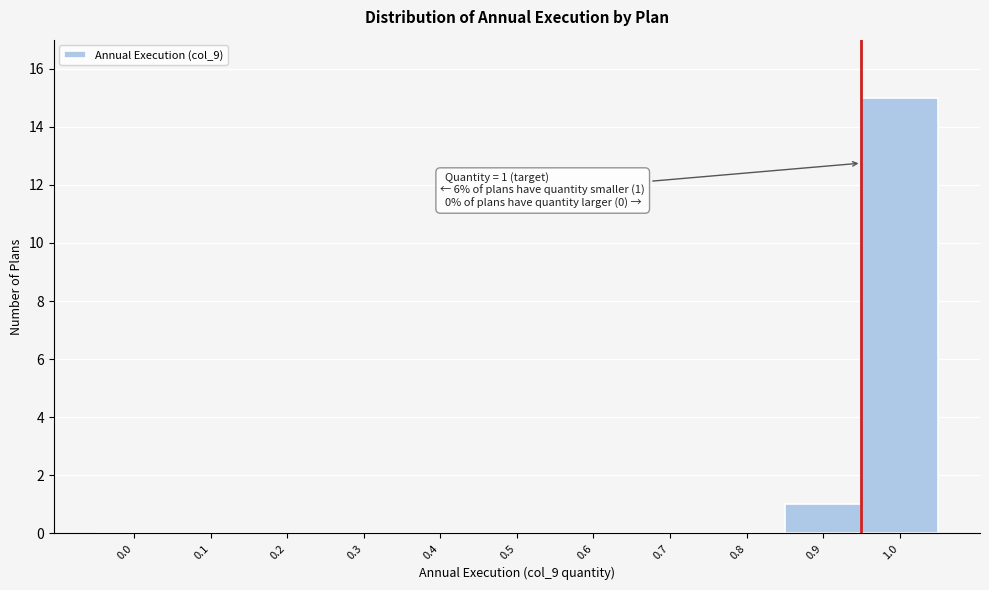

Reading right to left, extract all data points from this chart.

1.0=15	0.9=1	0.8=0	0.7=0	0.6=0	0.5=0	0.4=0	0.3=0	0.2=0	0.1=0	0.0=0